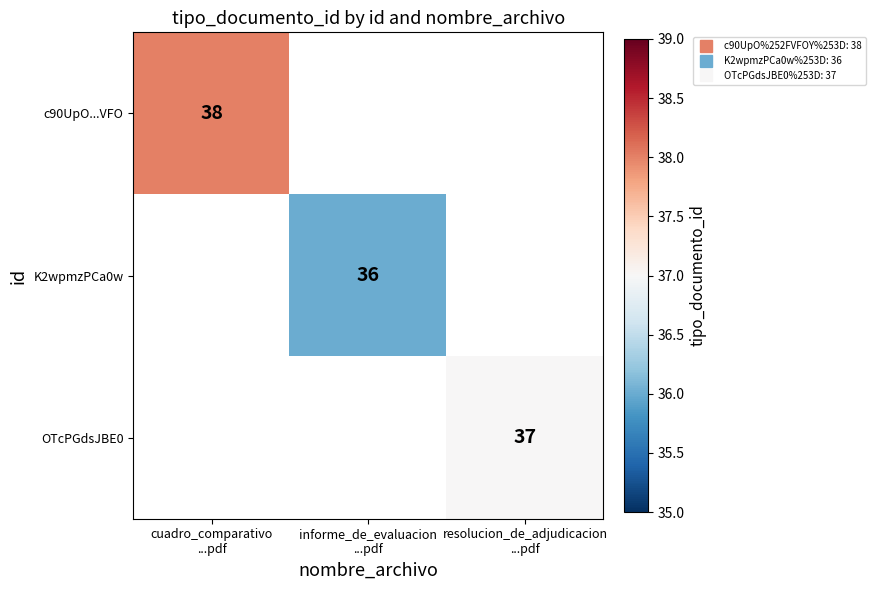

Which series has the largest range (max minus min)?

c90UpO...VFO